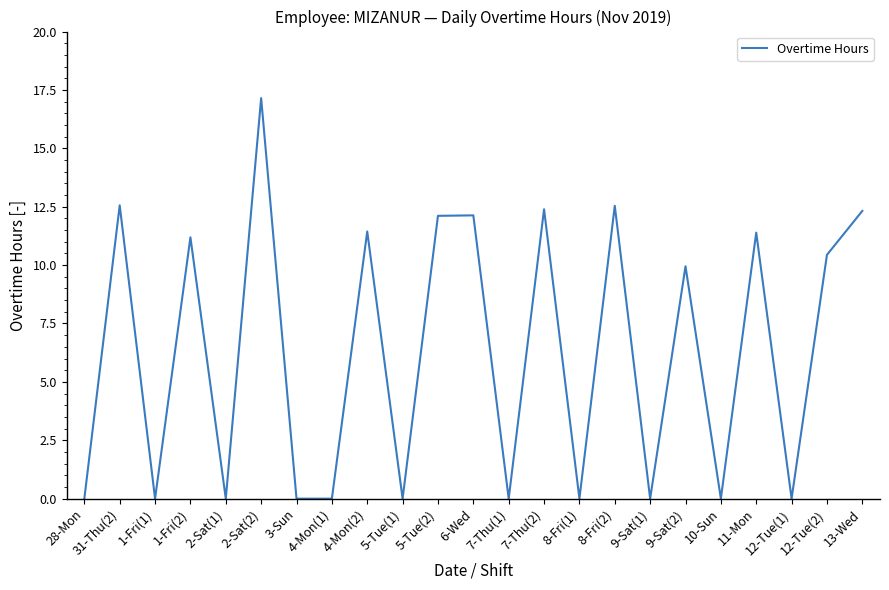

What is the average value?

6.3